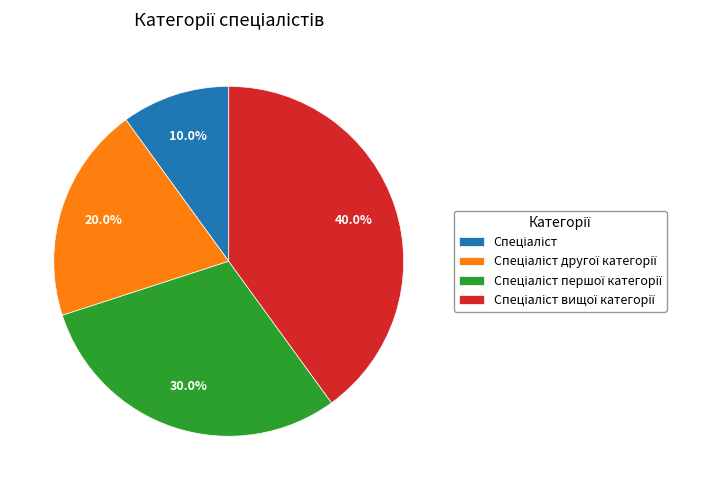

To the nearest percent, what is the difference between the largest and smallest slice percentages?

30%